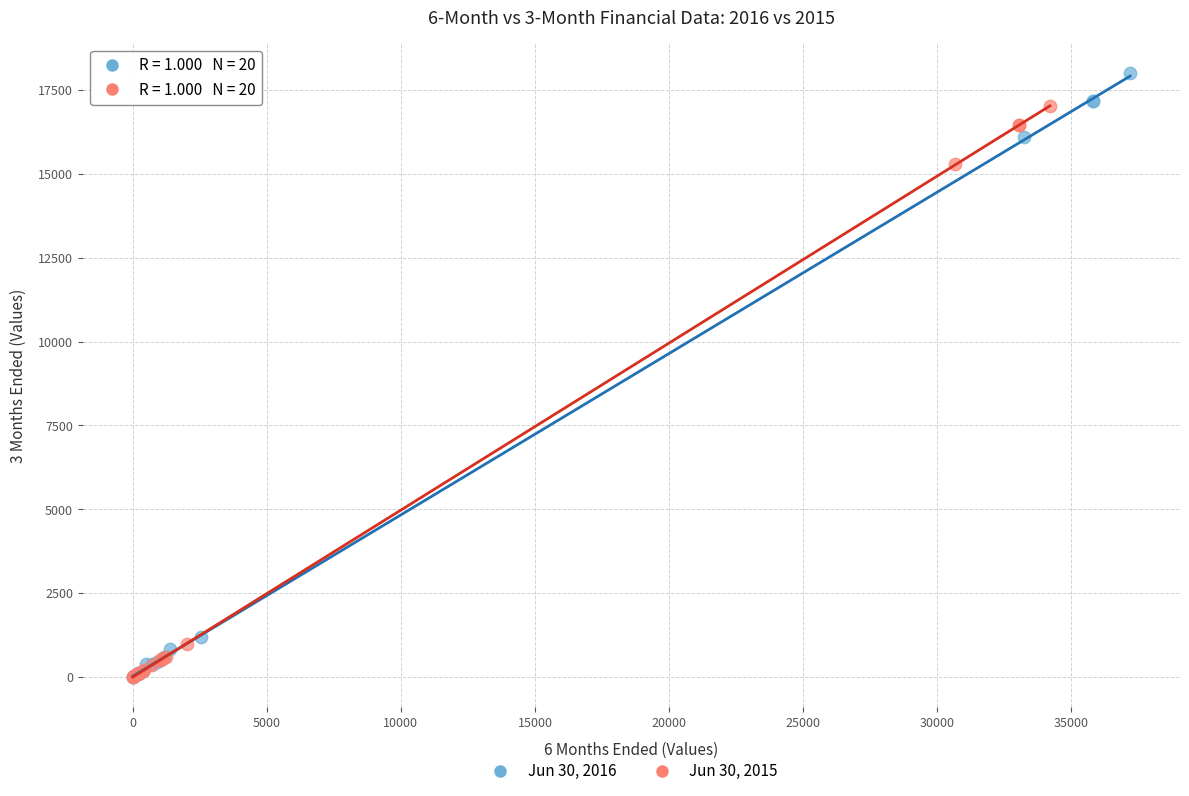

Which series has the largest Y range (max minus min)?

Jun 30, 2016